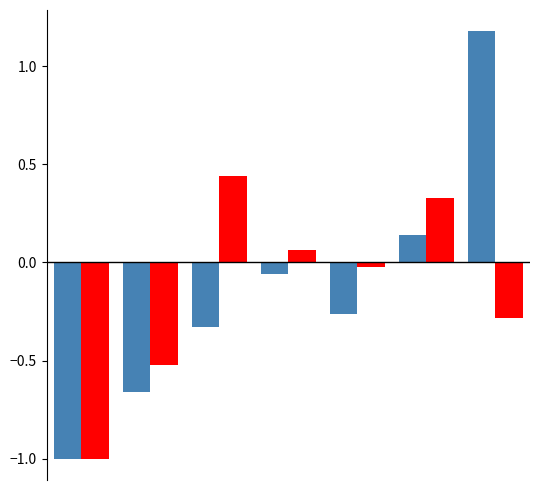

What is the greatest value displayed?

1.2